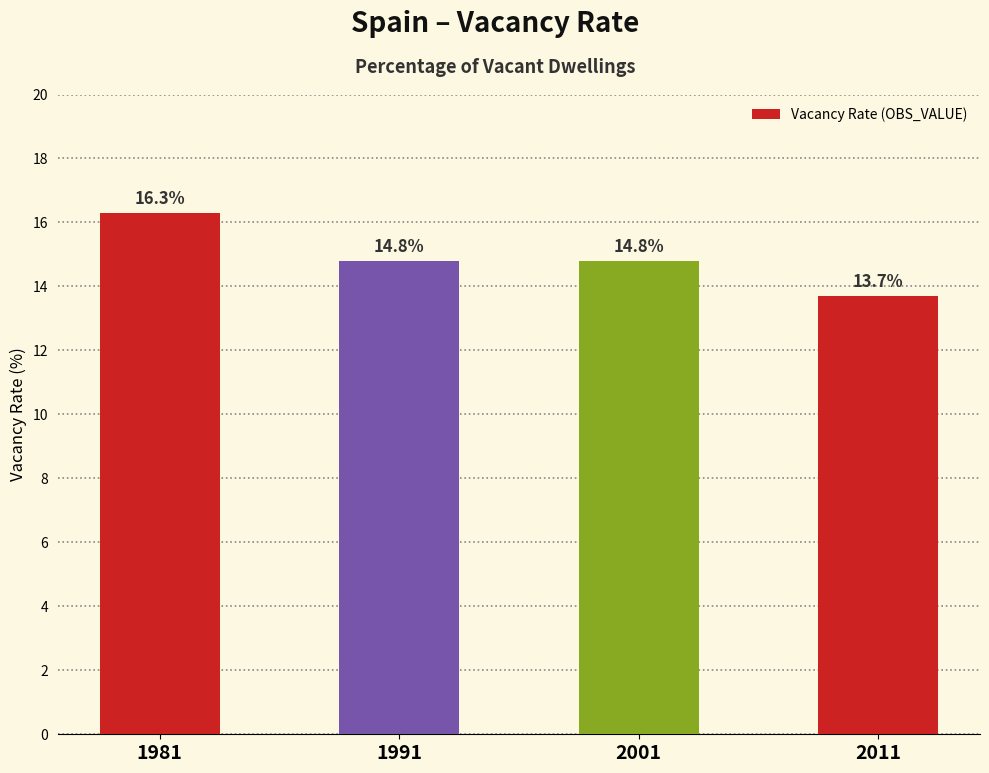

What is the sum of all values?

59.6